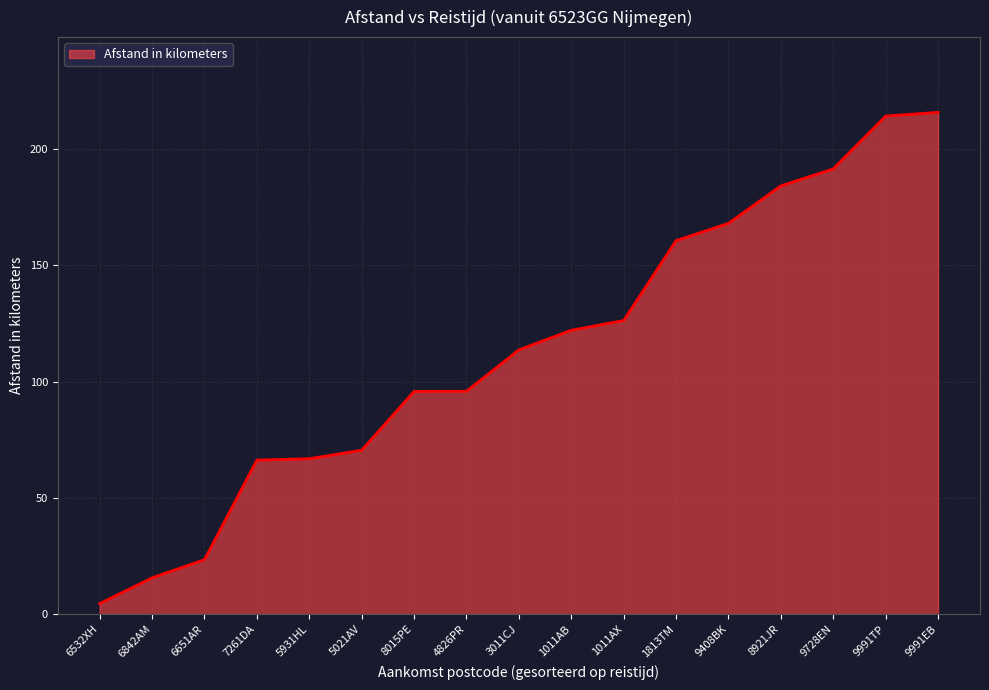

What is the ratio of the value at 7261DA to the value at 8015PE?

0.7